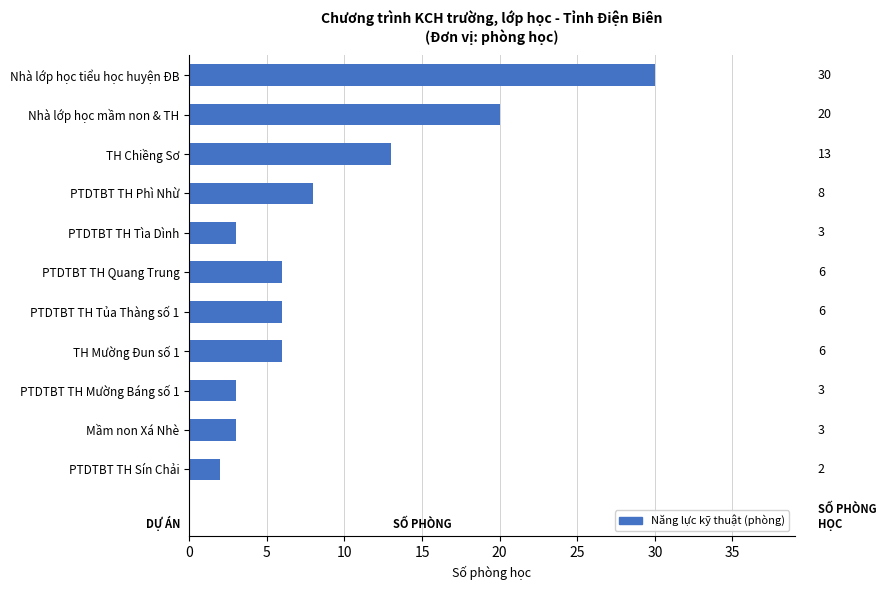

What is the value of the 1st bar from the top?

30